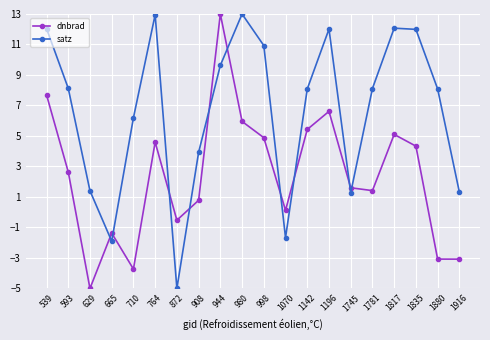

True or false: satz has more than 0 points higher than both neighbors.

True